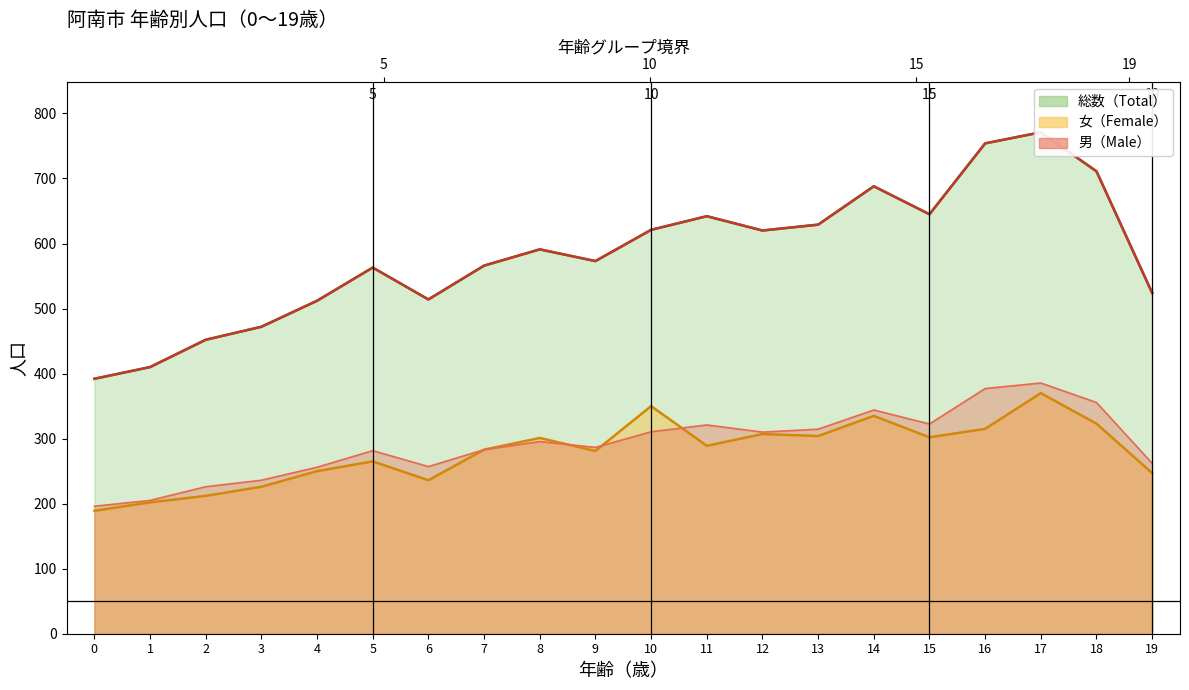

Count the number of categories in the chart.

20